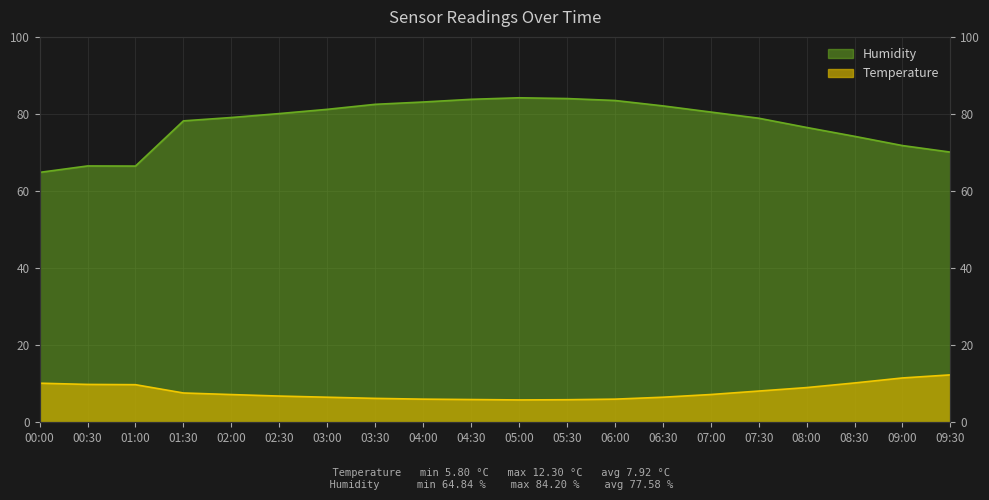

True or false: Humidity has more than 1 points higher than both neighbors.

True